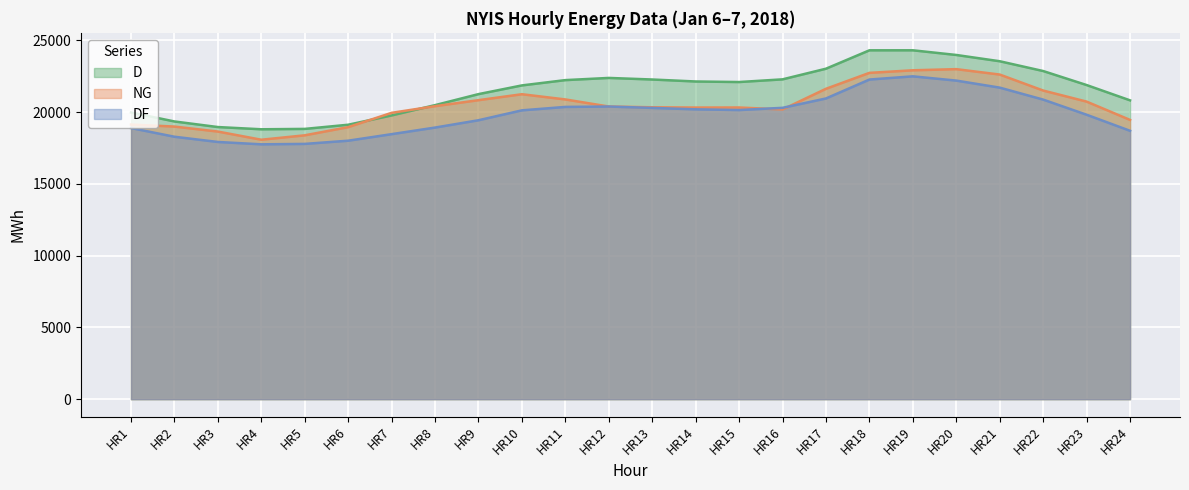

What is the spread (max minus min) of values at HR5?

1045